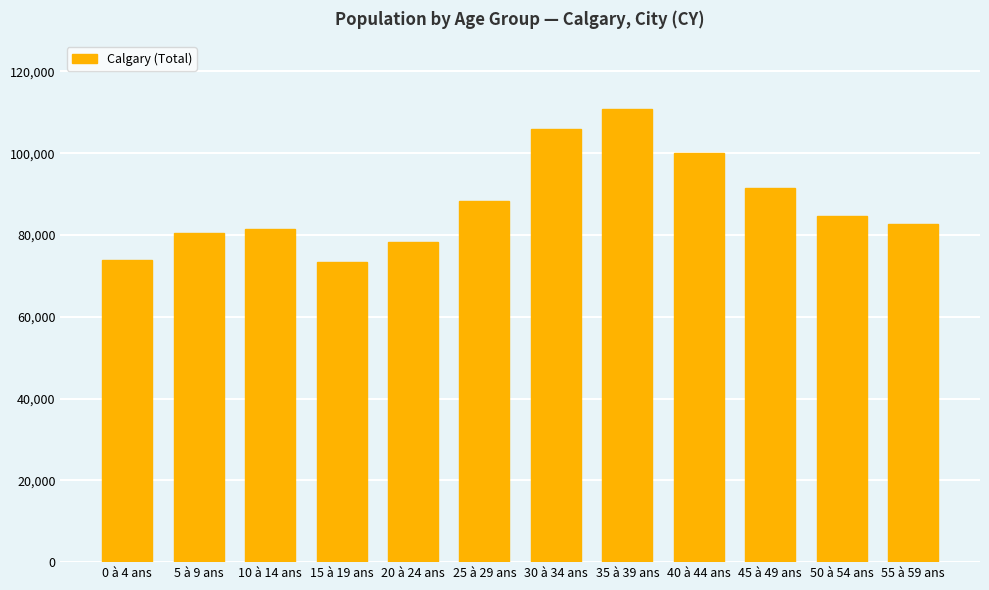

What is the greatest value displayed?

110765